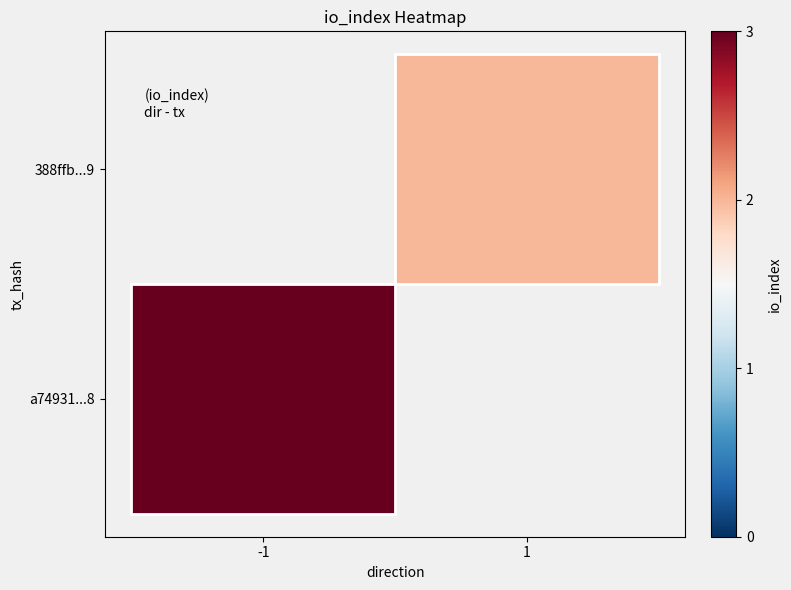

Reading left to right, transcribe all the data shown in this chart.

a74931740b55fdb020ec92e87ee9636041b91c8: direction=-1	io_index=3
388ffbe9ed78bbdbb8bfc9db6d7104a8e857929: direction=1	io_index=2